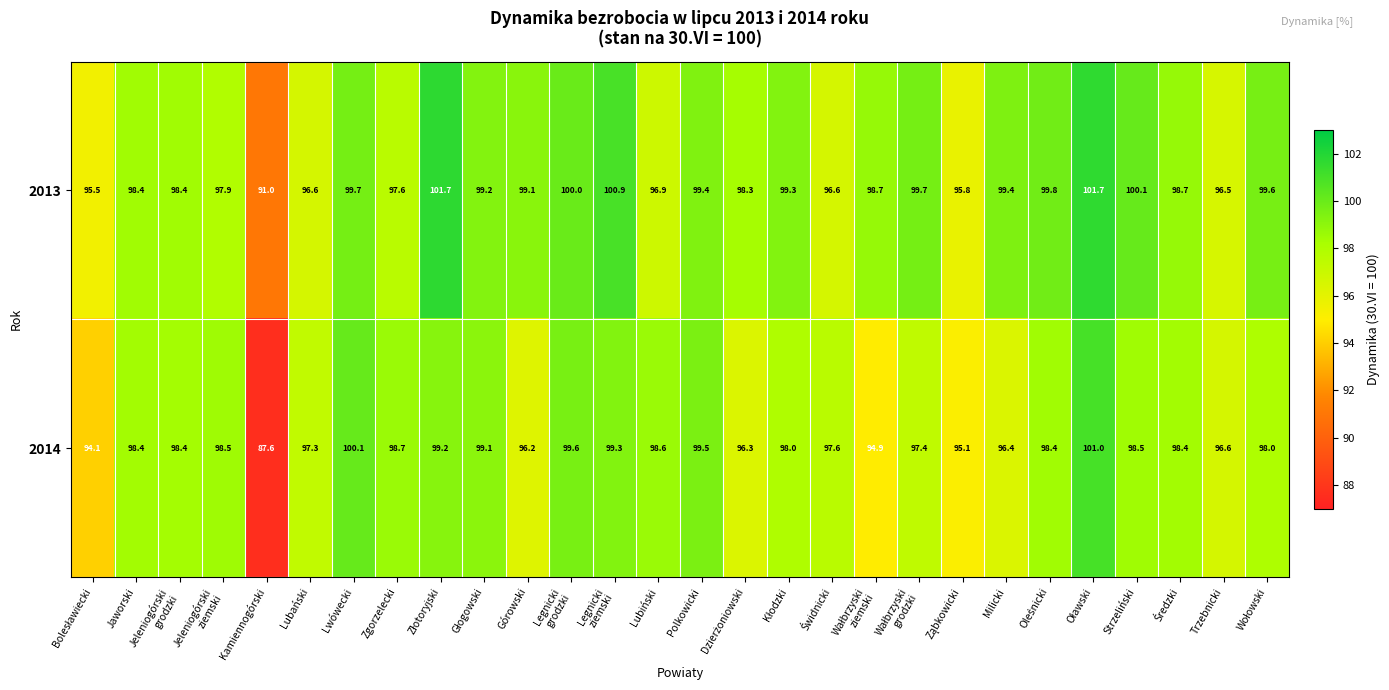

At how many categories does at least one series exceed 93?

27